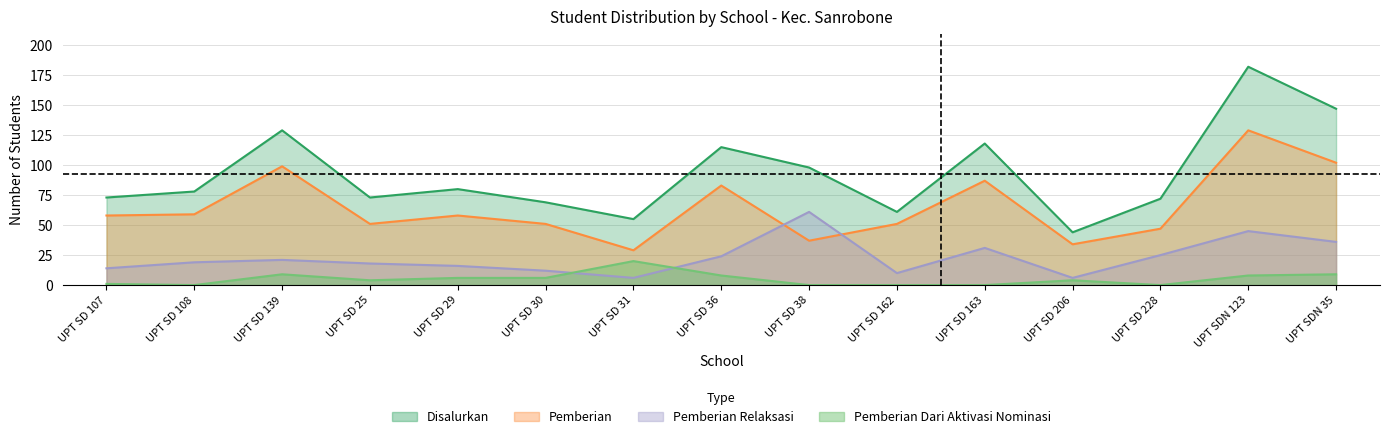

In Pemberian, how many points are higher than both neighbors (excluding endpoints)?

5